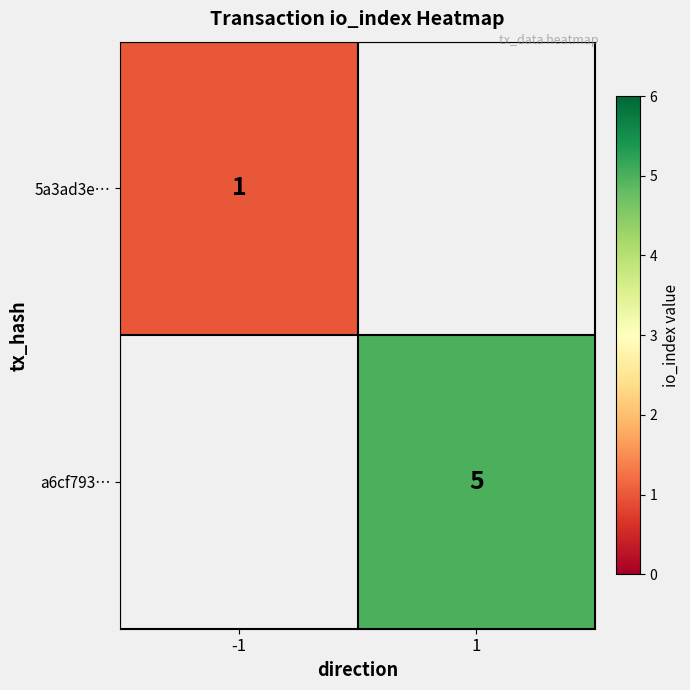

The 5a3ad3e… series shows 1 at -1. True or false?

True